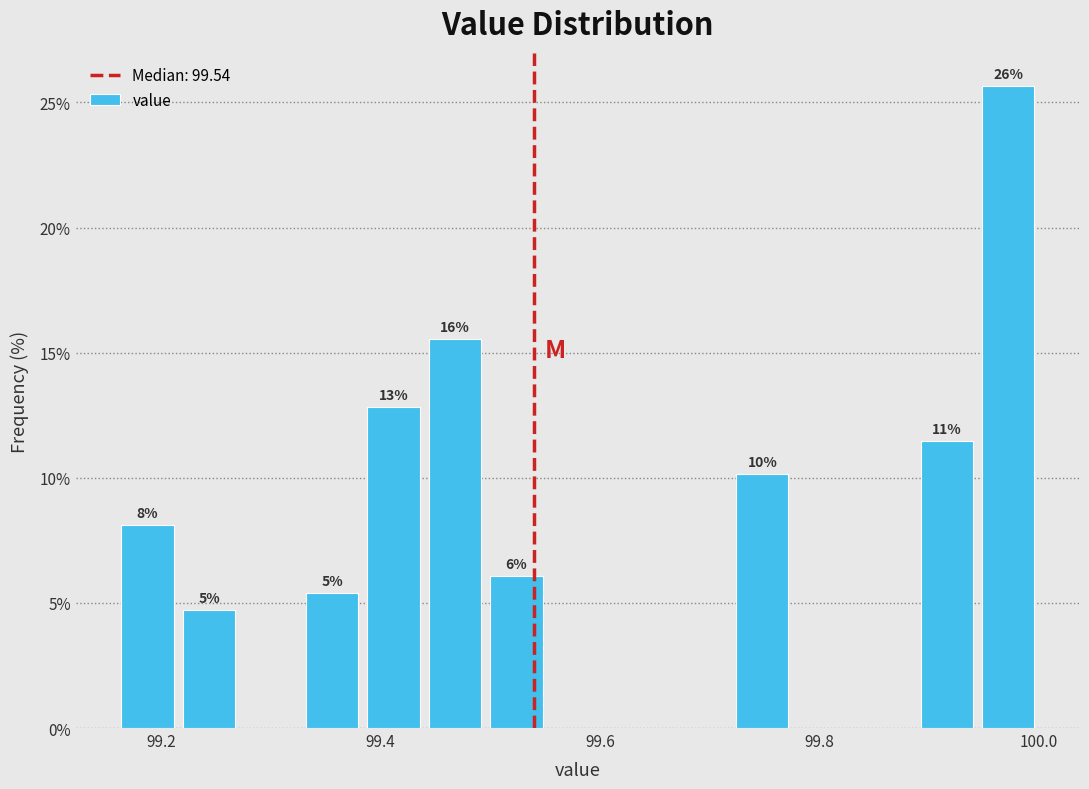

Read against the x-axis, roughly where is the centre of the tallest bar?

99.98